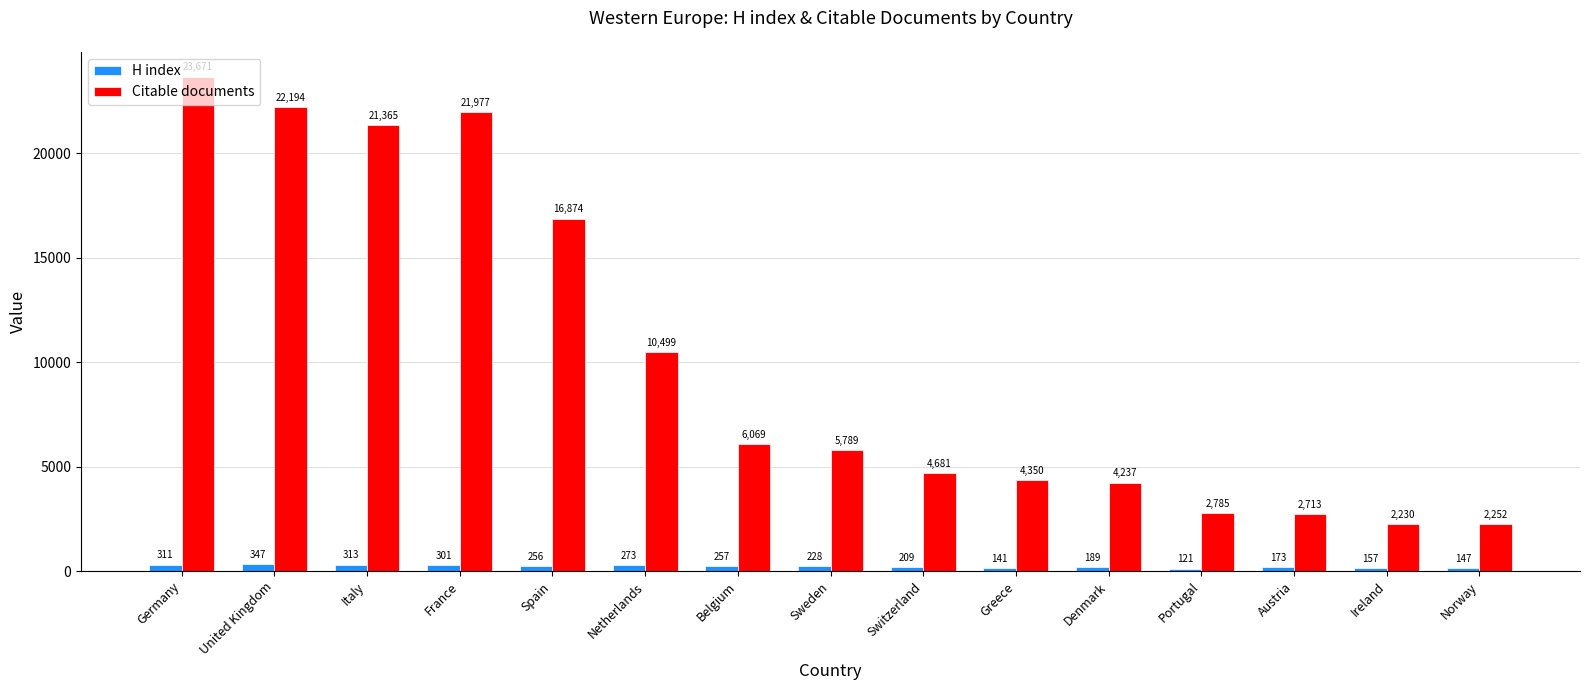

Reading left to right, transcribe all the data shown in this chart.

H index: Germany=311	United Kingdom=347	Italy=313	France=301	Spain=256	Netherlands=273	Belgium=257	Sweden=228	Switzerland=209	Greece=141	Denmark=189	Portugal=121	Austria=173	Ireland=157	Norway=147
Citable documents: Germany=23671	United Kingdom=22194	Italy=21365	France=21977	Spain=16874	Netherlands=10499	Belgium=6069	Sweden=5789	Switzerland=4681	Greece=4350	Denmark=4237	Portugal=2785	Austria=2713	Ireland=2230	Norway=2252